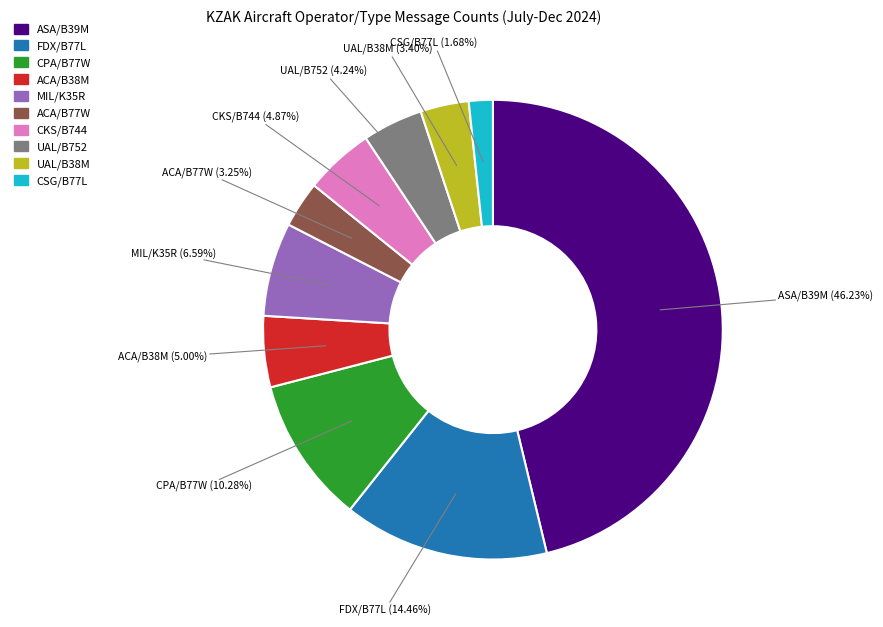

How many slices are in this pie chart?

10